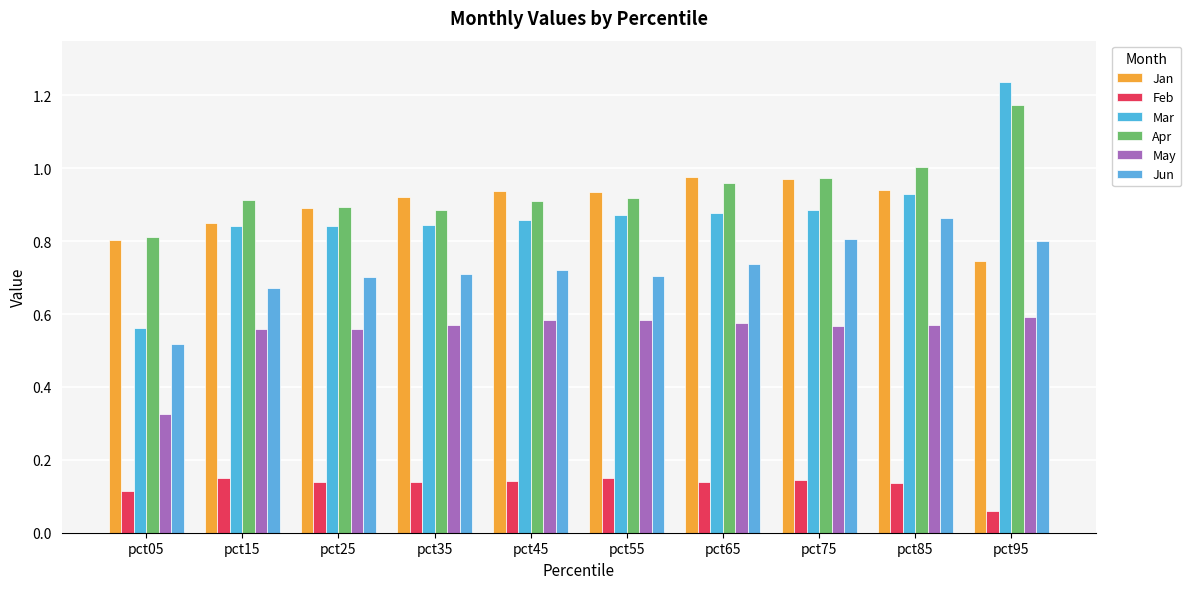

What is the sum of all Apr values?

9.4